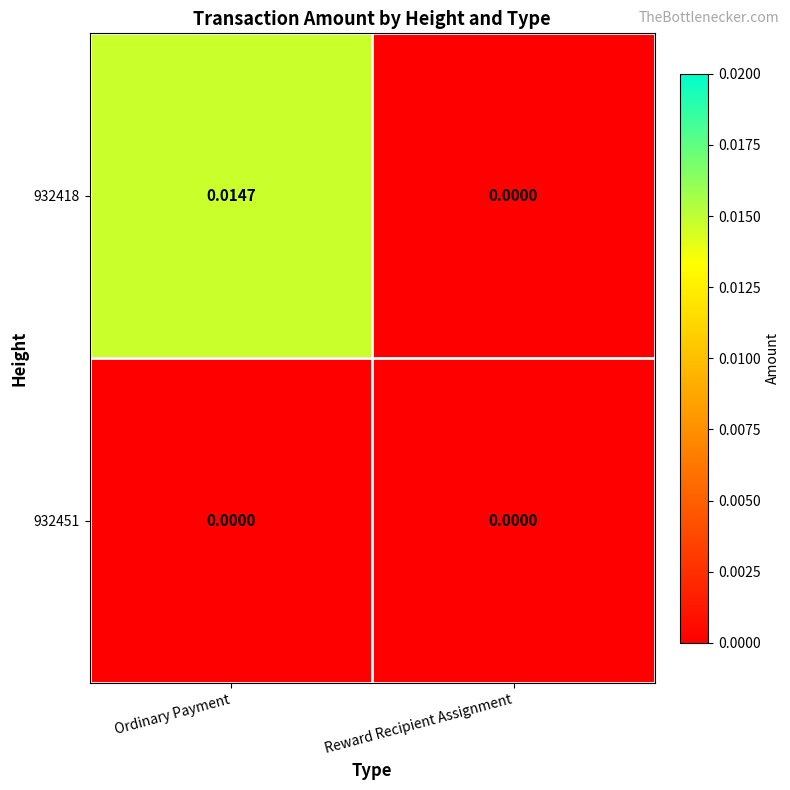

At which category is the sum across all series the highest?

Ordinary Payment